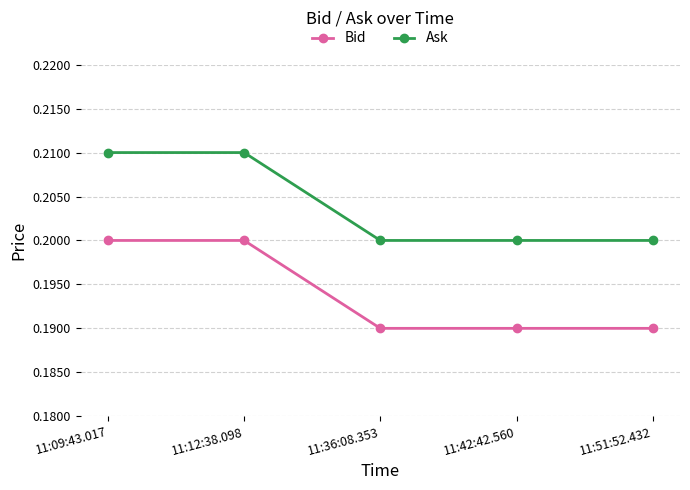

At how many categories does at least one series exceed 0?

5